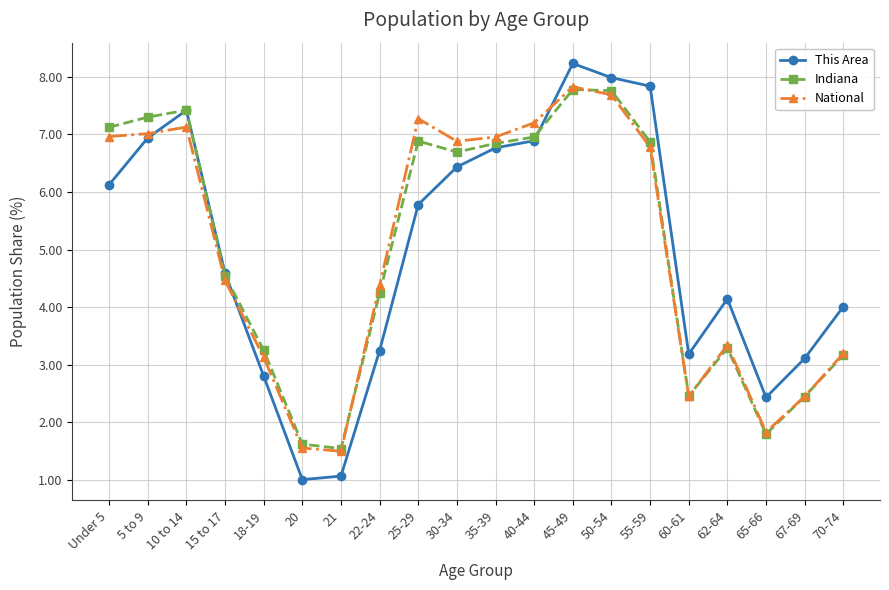

Between 35-39 and 65-66, which series saw the biggest shift?

National